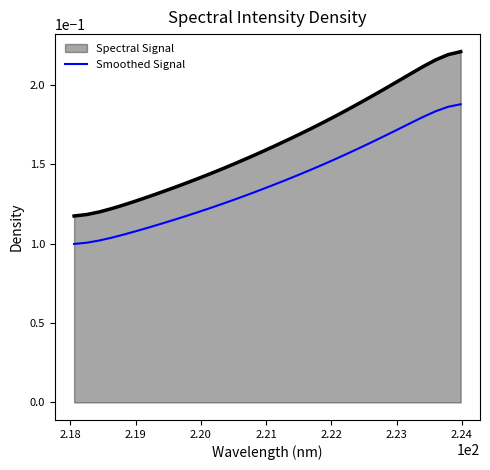

Which series has the widest spread of values?

Spectral Signal